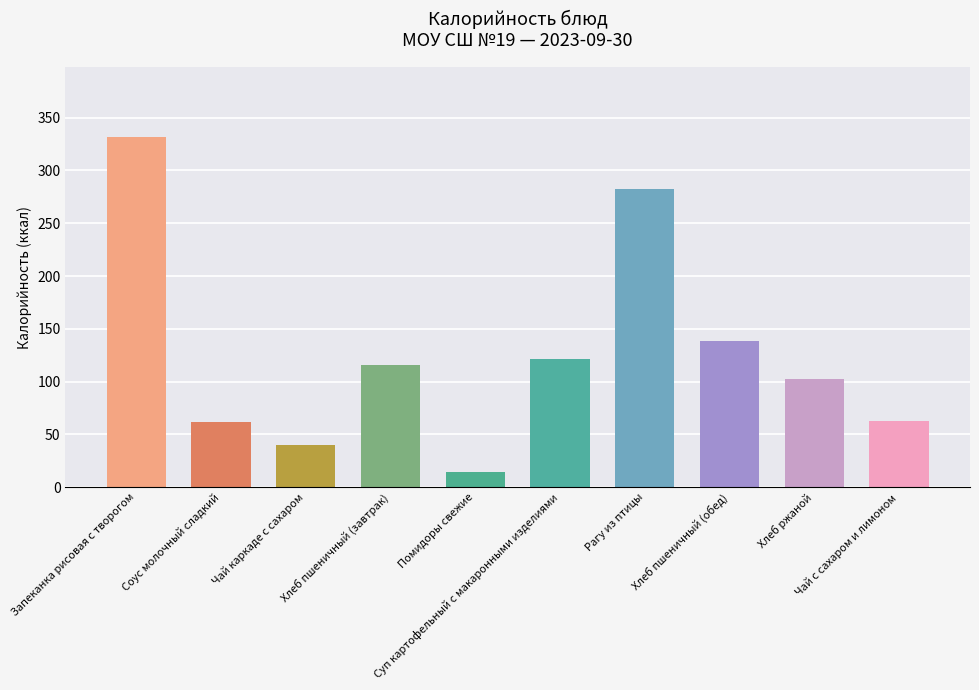

What is the greatest value displayed?

331.7